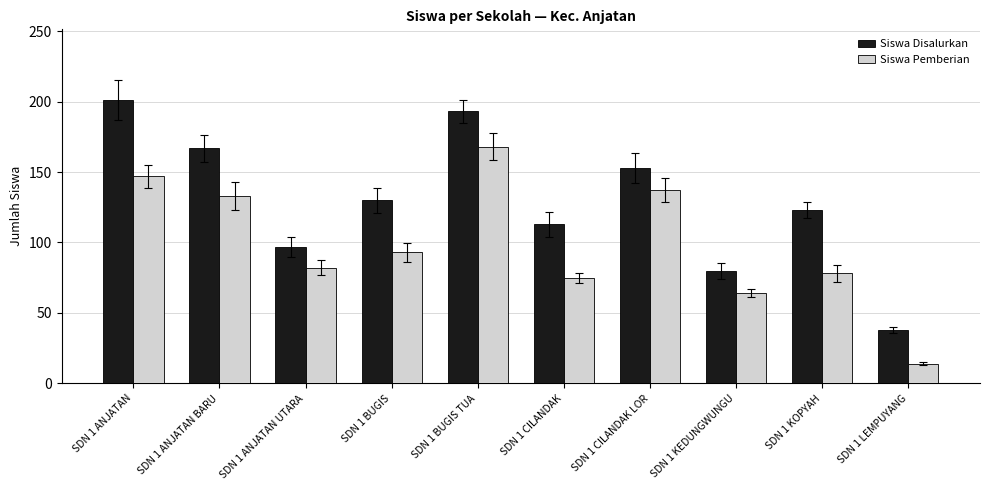

Where does the Siswa Pemberian series first go above 93?

SDN 1 ANJATAN